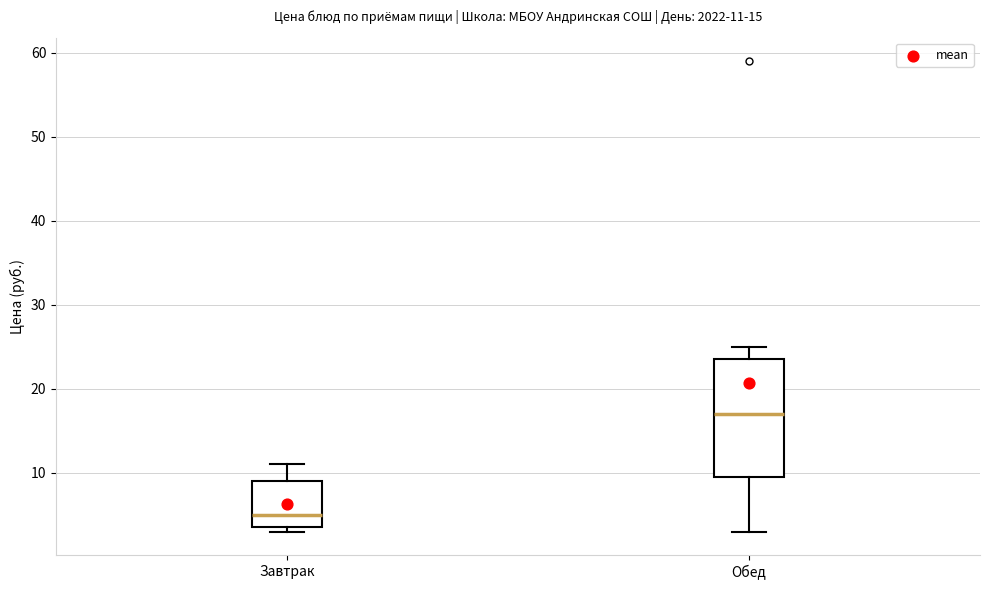

Which box's median line is the highest?

Обед